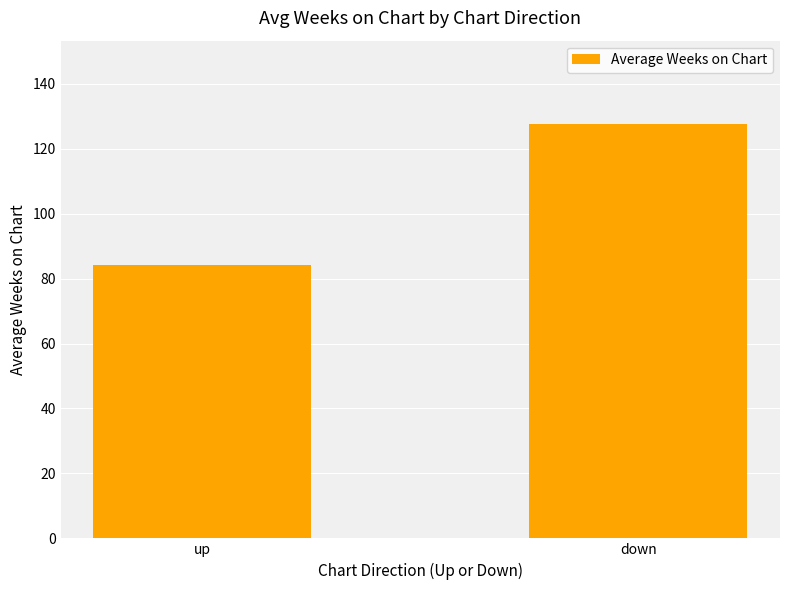

Rank the categories by value from lowest to highest.

up, down